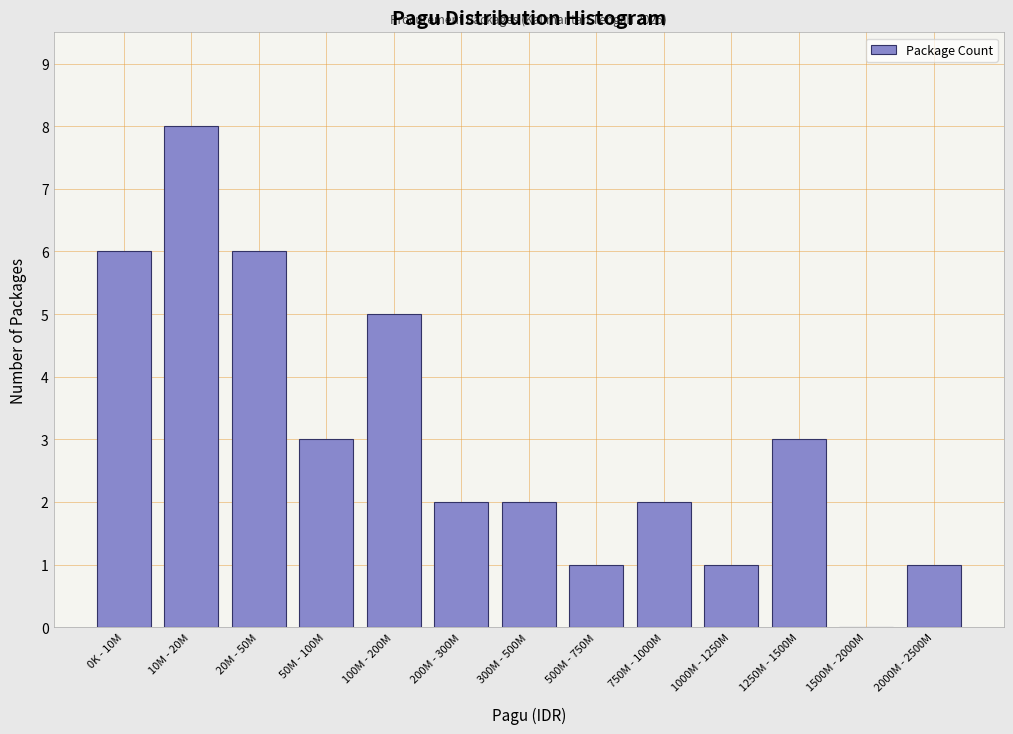

Reading right to left, list all the values displayed in this chart.

2000M - 2500M=1	1500M - 2000M=0	1250M - 1500M=3	1000M - 1250M=1	750M - 1000M=2	500M - 750M=1	300M - 500M=2	200M - 300M=2	100M - 200M=5	50M - 100M=3	20M - 50M=6	10M - 20M=8	0K - 10M=6